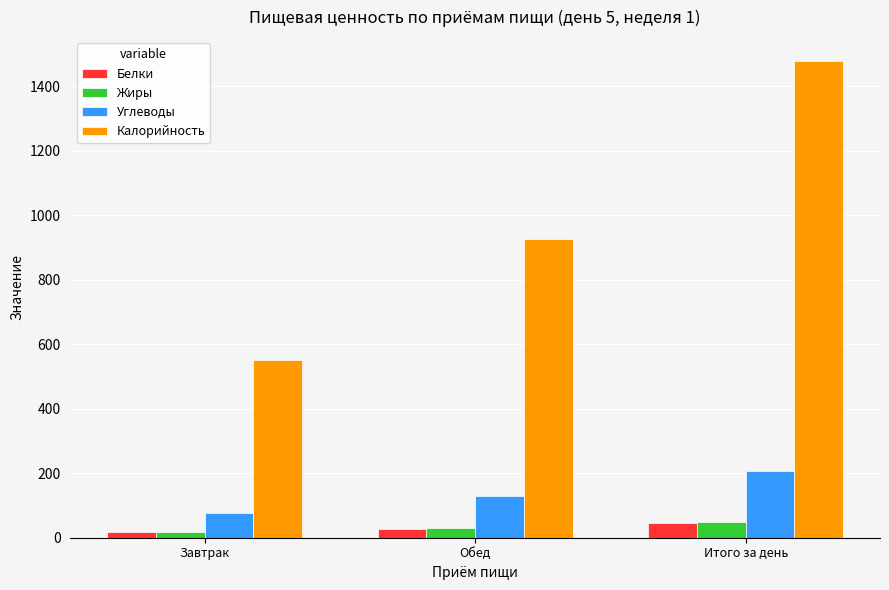

What is the maximum value for Белки?

46.6